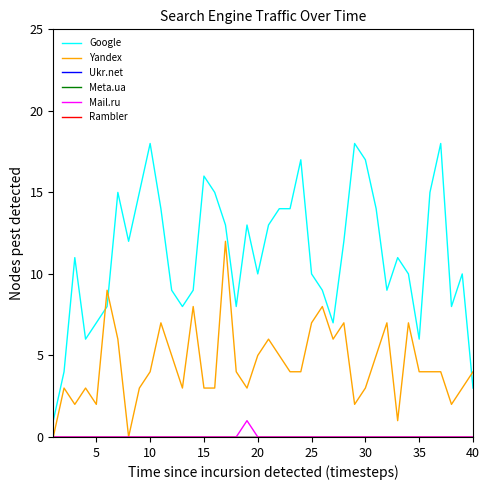

Is this an area chart (filled region under the line)?

No